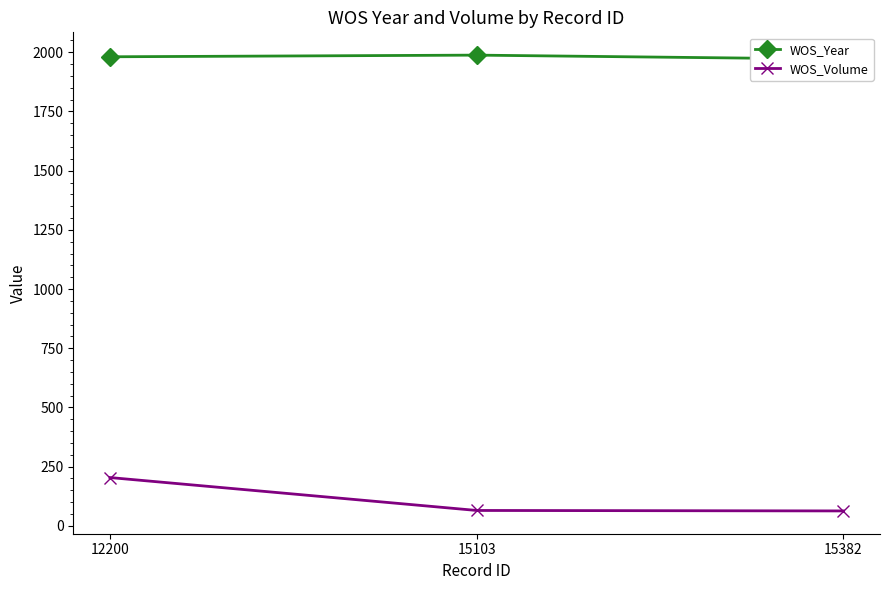

List the labels in order of WOS_Year value, smallest first.

15382, 12200, 15103